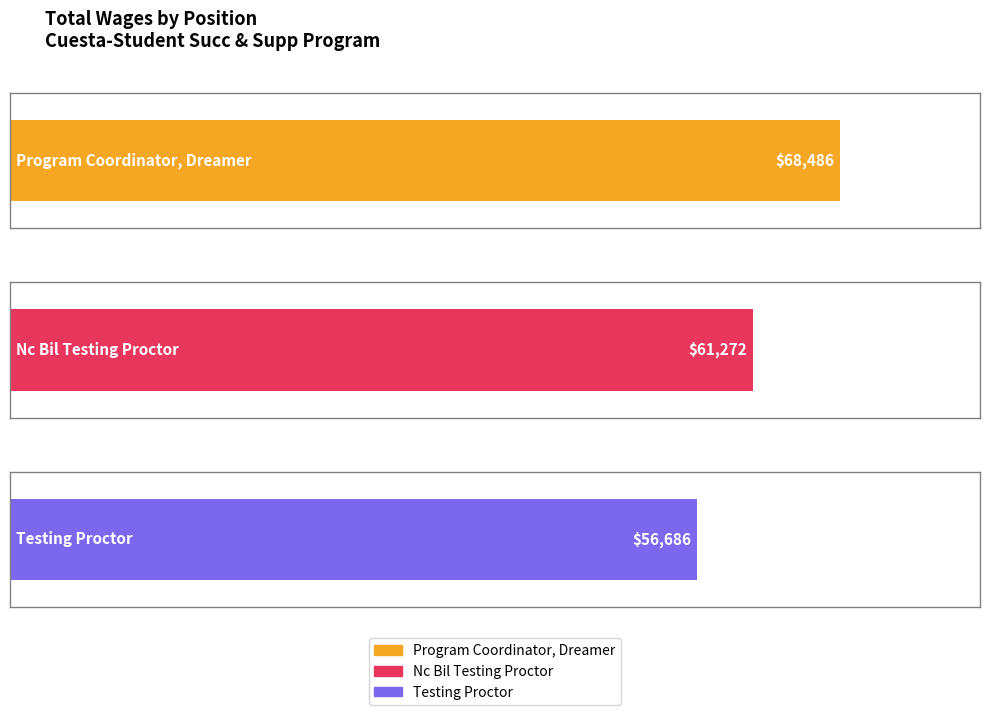

Reading left to right, what are all the values shown in this chart?

Program Coordinator, Dreamer=68486	Nc Bil Testing Proctor=61272	Testing Proctor=56686